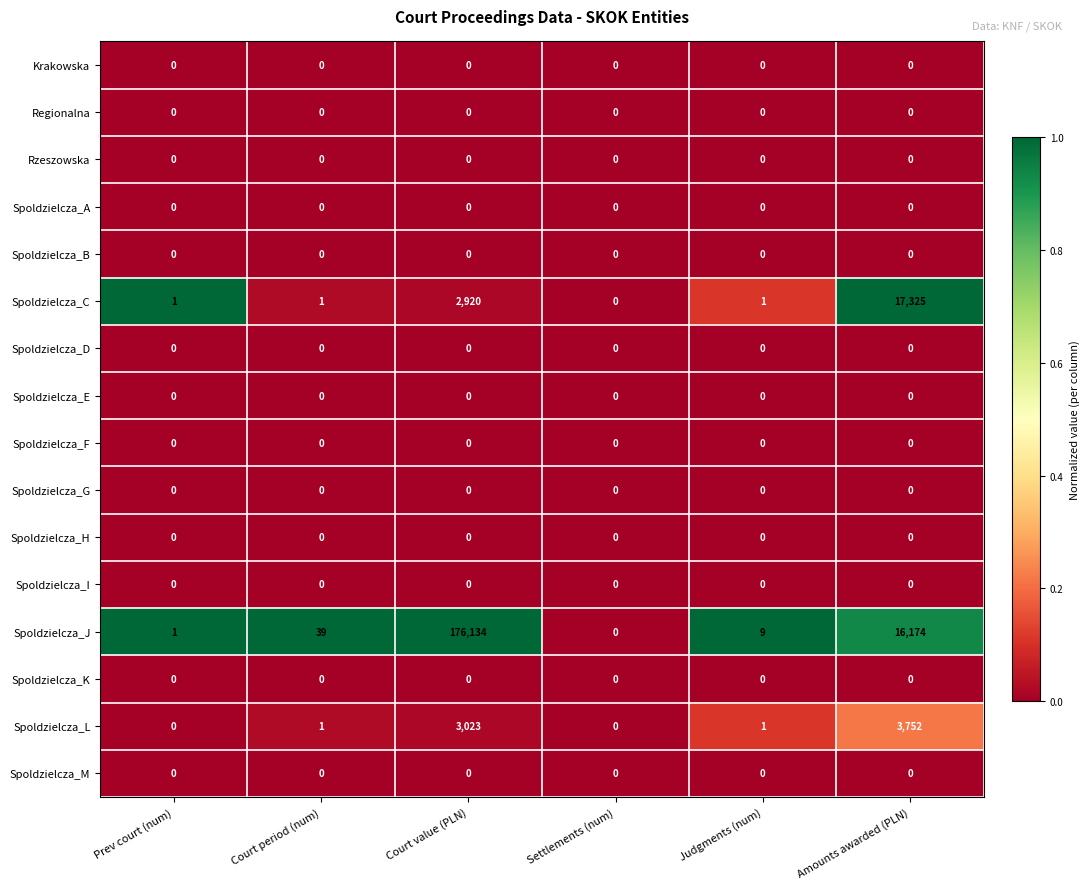

What is the total value across all series at Prev court (num)?

2